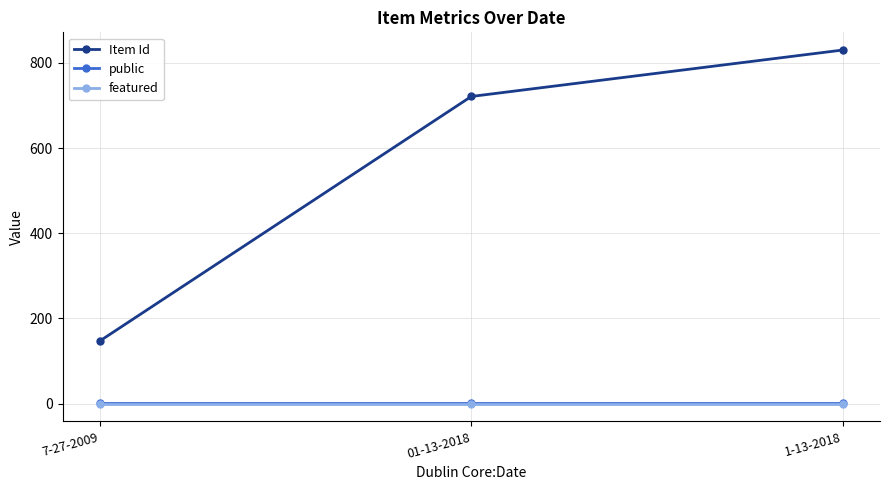

At how many categories does at least one series exceed 67?

3